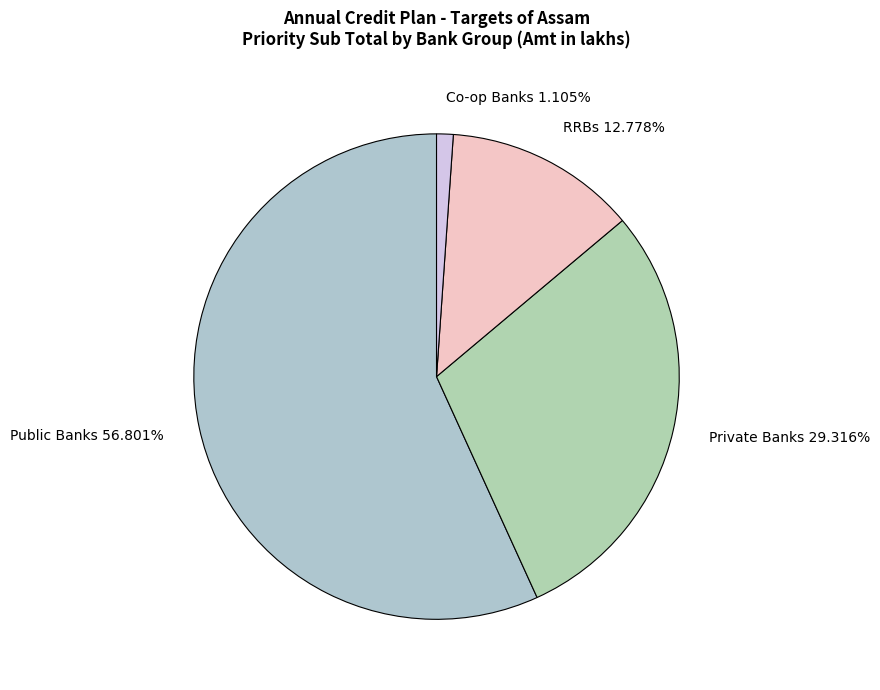

Which category has the biggest portion of the pie?

Public Banks